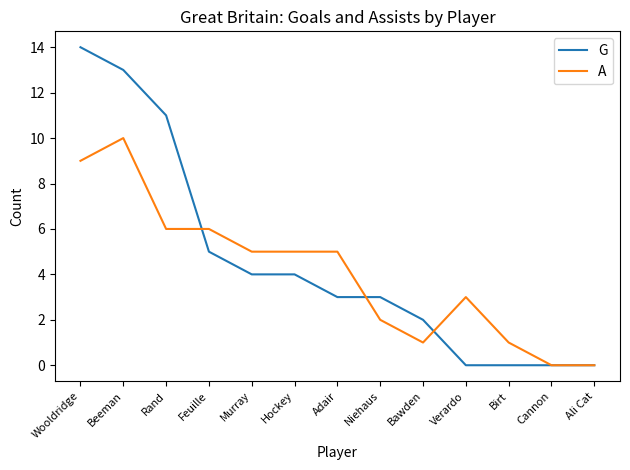

Reading left to right, extract all data points from this chart.

G: 14	13	11	5	4	4	3	3	2	0	0	0	0
A: 9	10	6	6	5	5	5	2	1	3	1	0	0